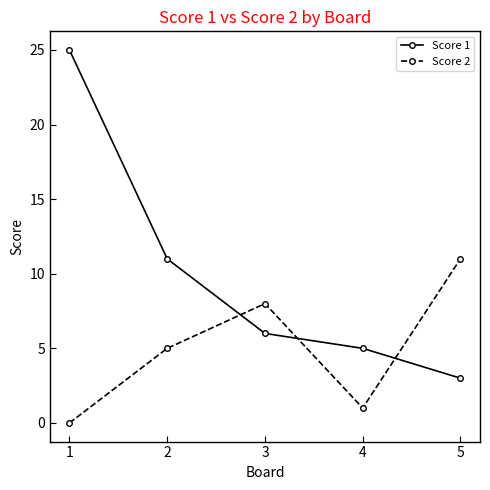

The value of Score 1 at 1 is 25. True or false?

True